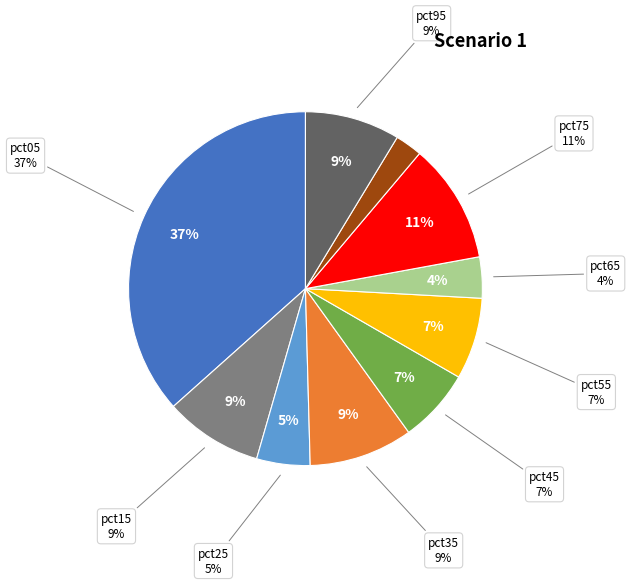

Approximately how many times larger is the value at pct55 compared to pct75?

0.7